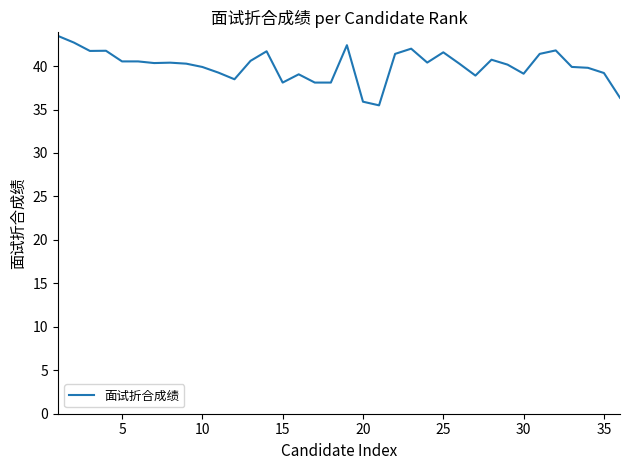

Is this an area chart (filled region under the line)?

No